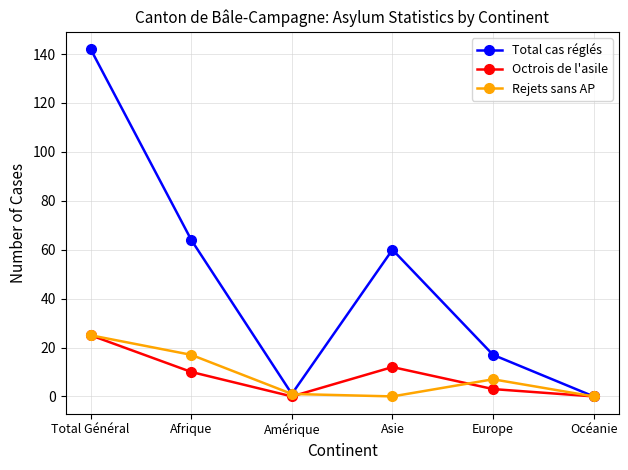

What position from the right is Total Général?

6